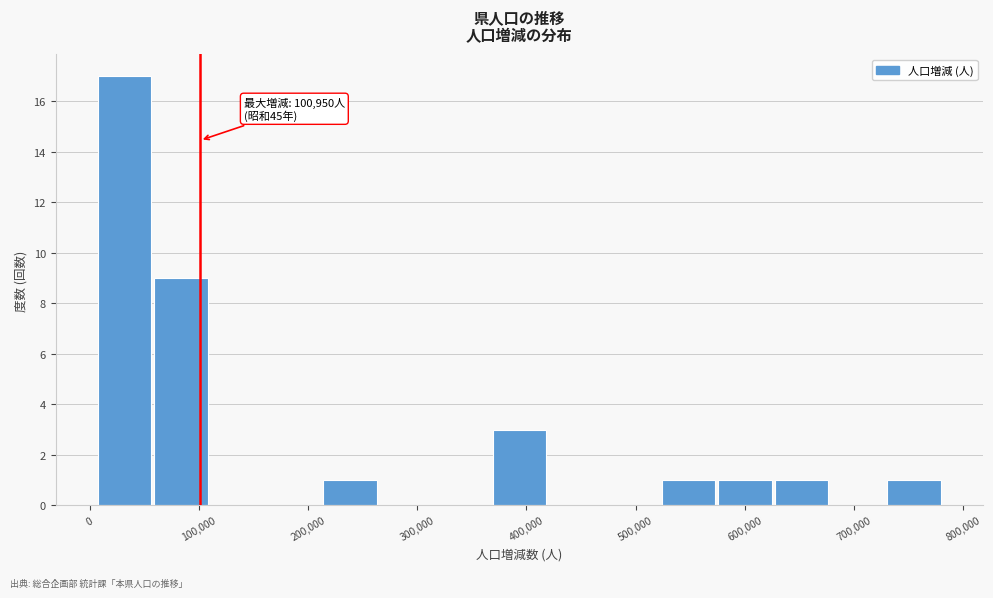

Over which range of the x-axis is the bar tallest?

10000 to 60000